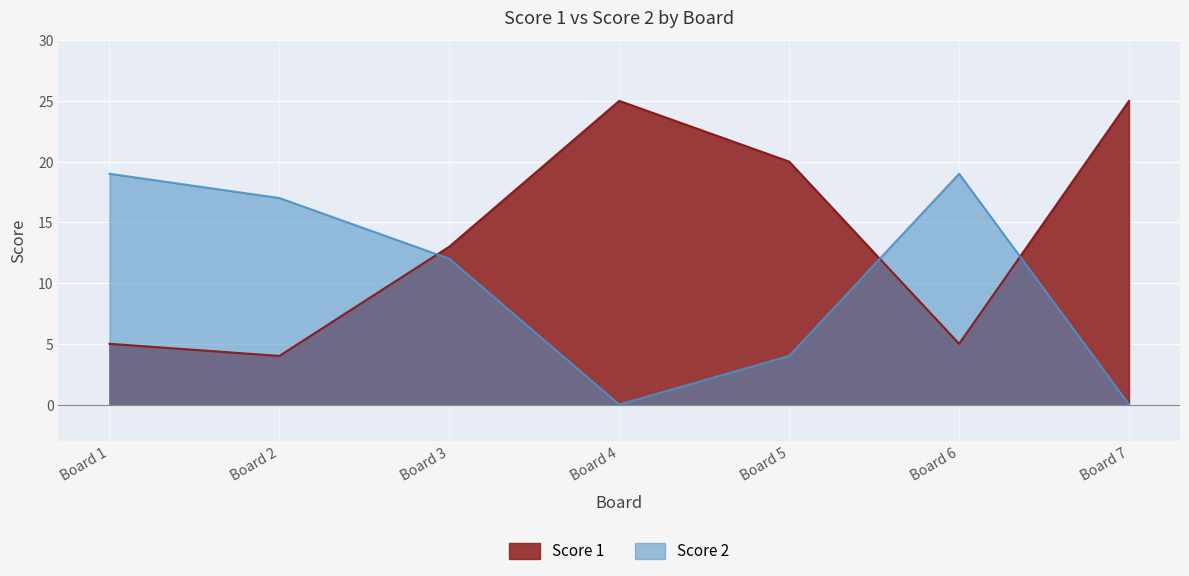

True or false: Score 1 and Score 2 intersect in this chart.

True